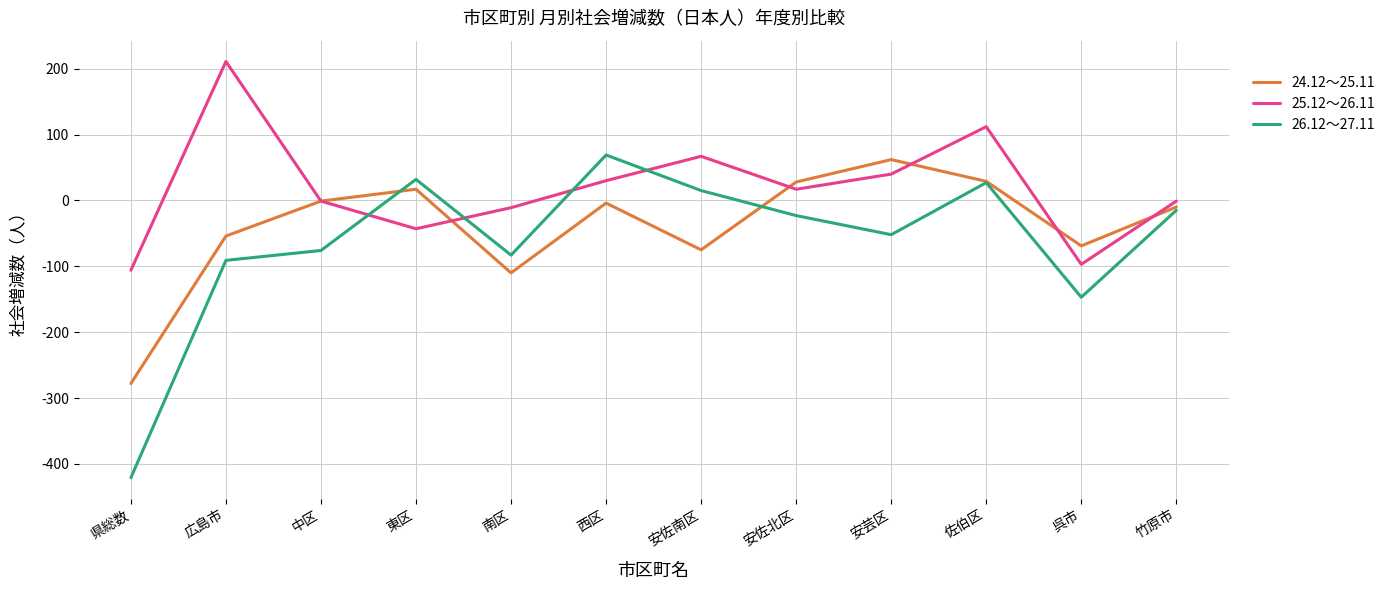

At which label does 25.12～26.11 first exceed 17?

広島市